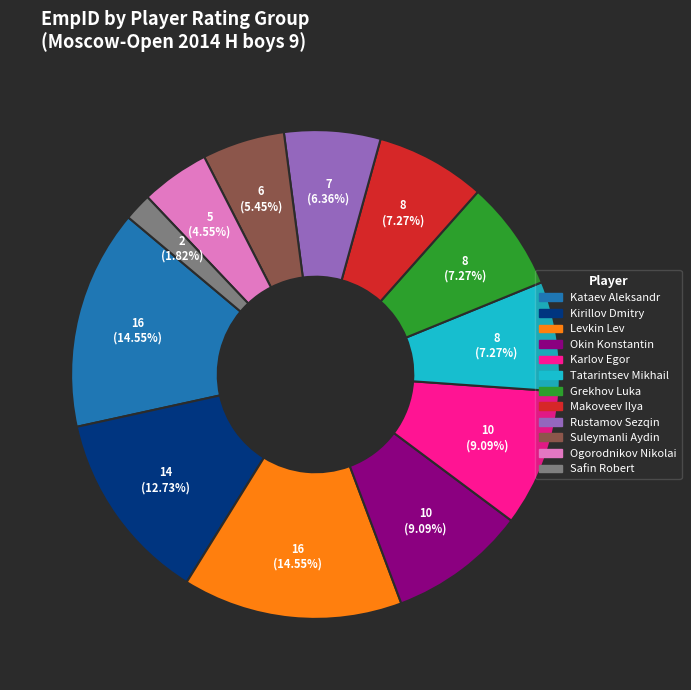

Approximately how many times larger is the value at Makoveev Ilya compared to Okin Konstantin?

0.8